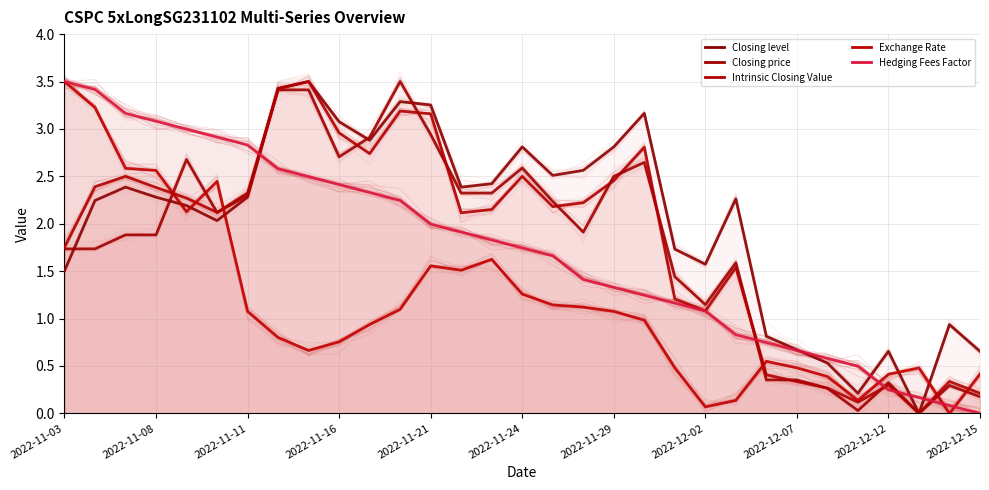

What is the value of the Hedging Fees Factor point at the 17th from the left?

1.7